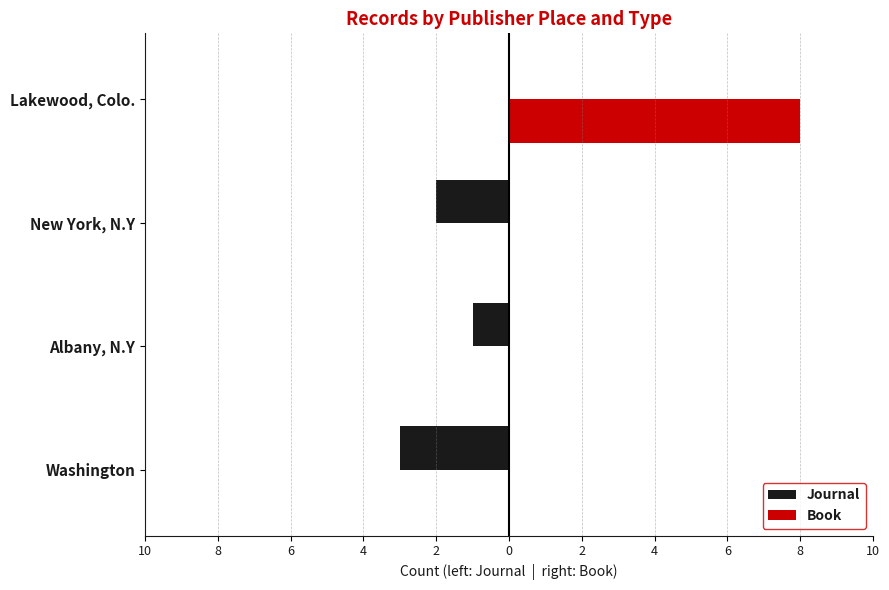

What are all the series names shown in the legend?

Journal, Book